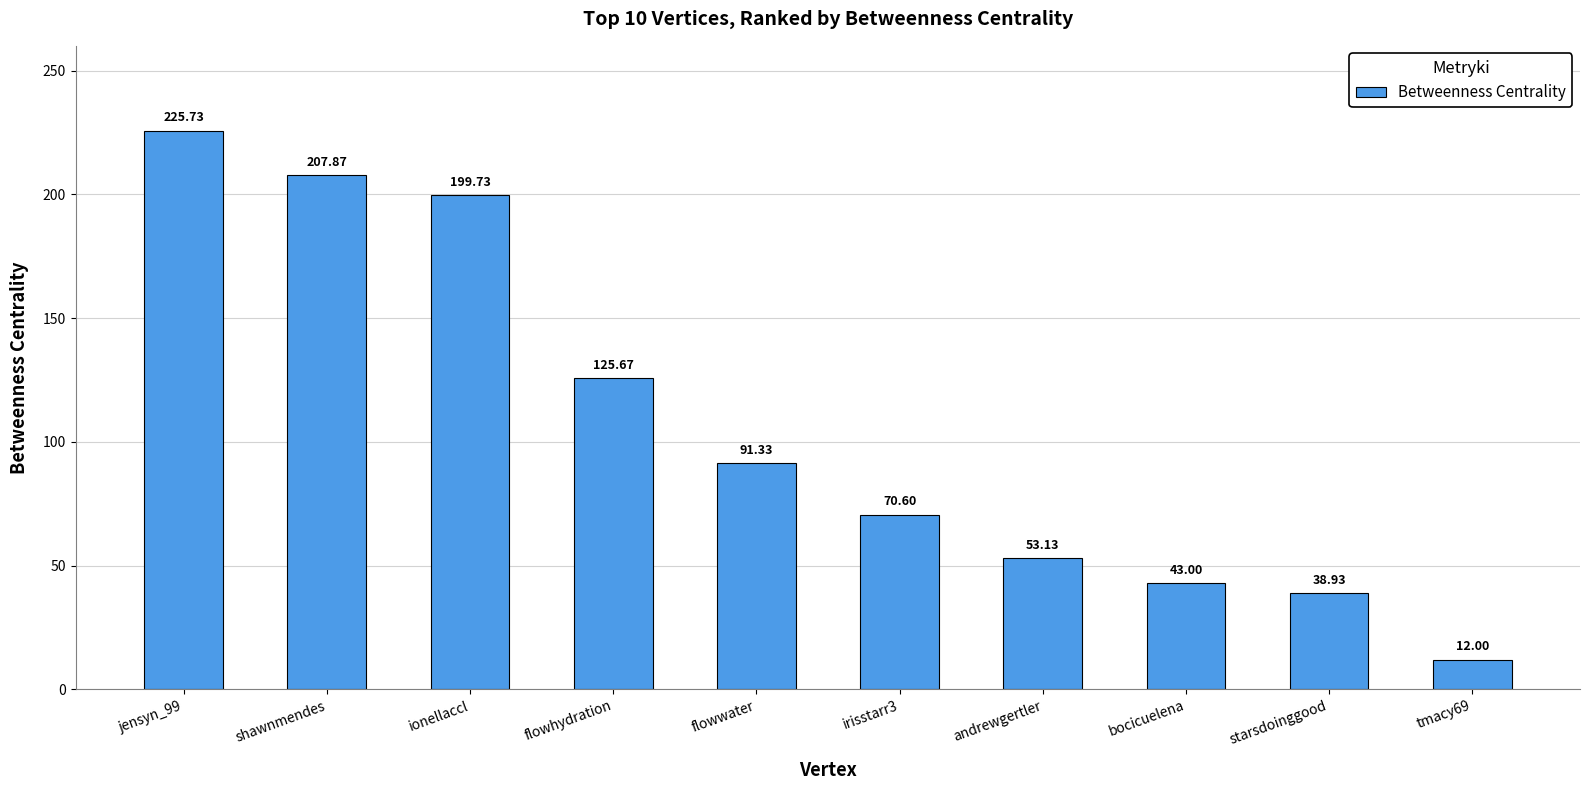

Rank the categories by value from highest to lowest.

jensyn_99, shawnmendes, ionellaccl, flowhydration, flowwater, irisstarr3, andrewgertler, bocicuelena, starsdoinggood, tmacy69